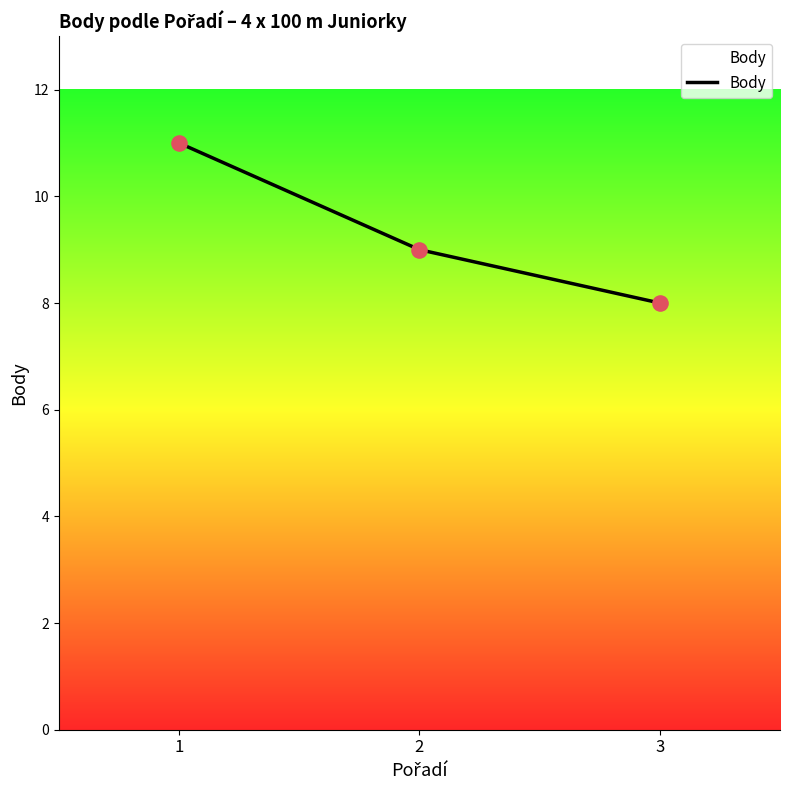

Which has a higher value, 2 or 1?

1